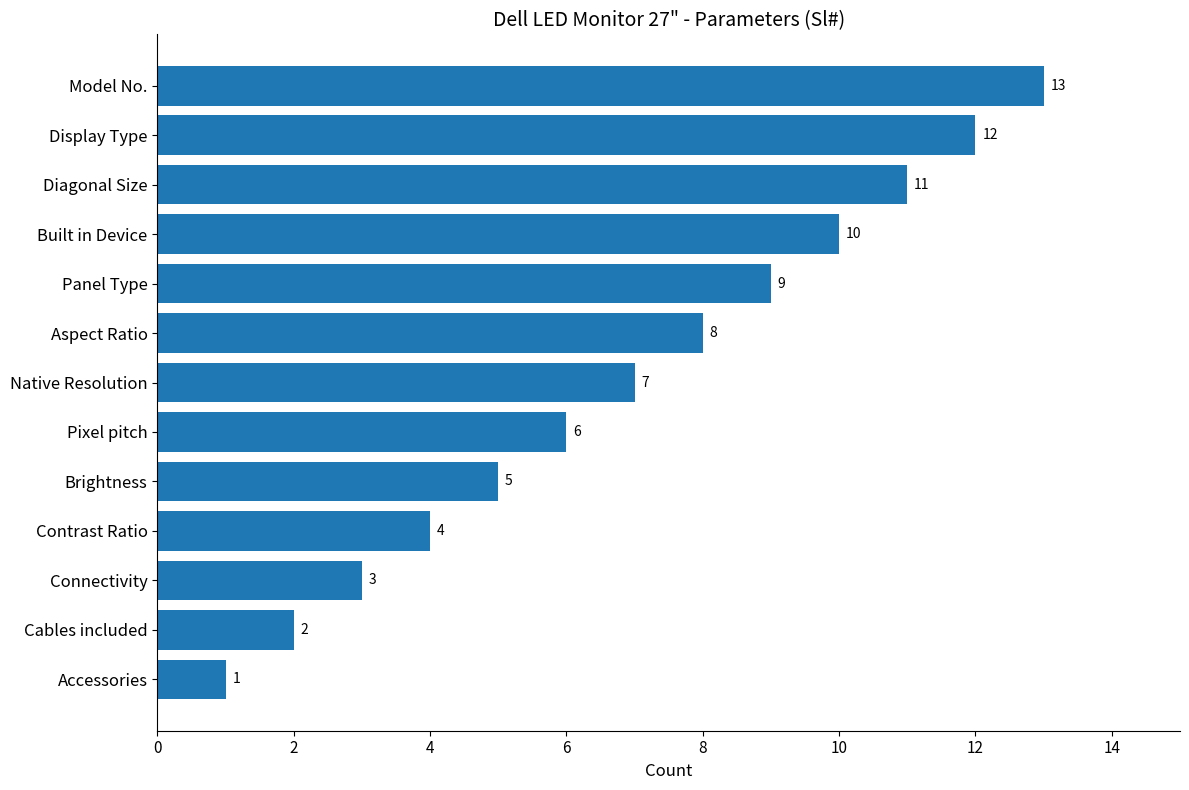

True or false: the data shows 11 at Diagonal Size.

True